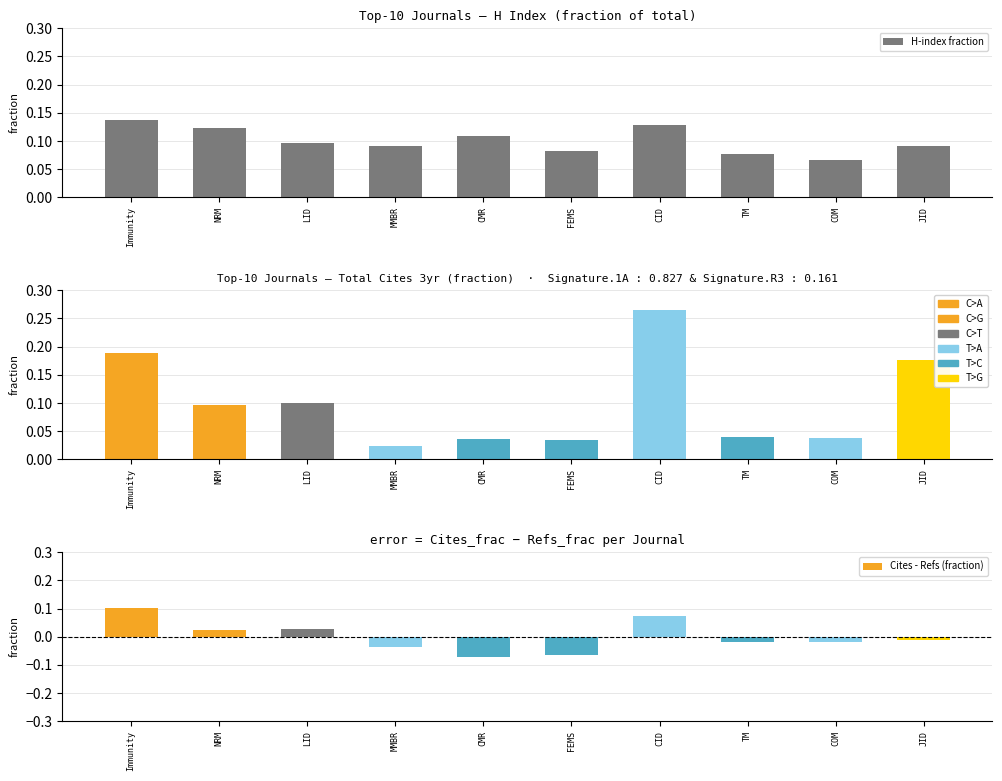

What position from the right is CMR?

6